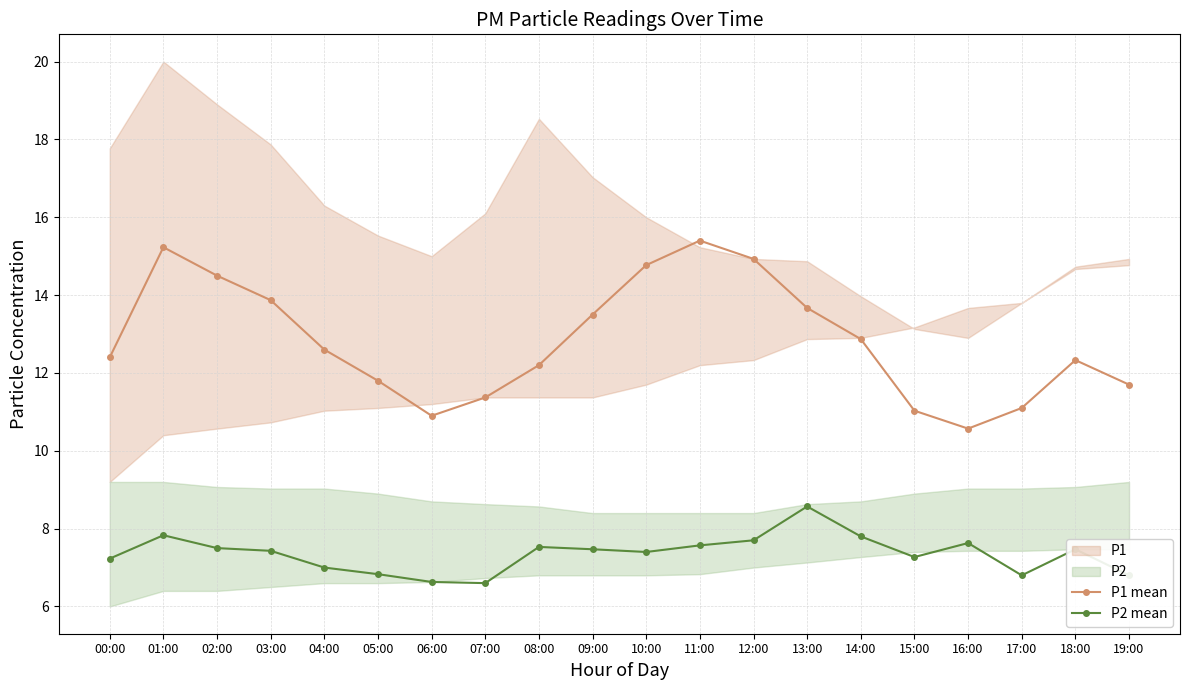

Which has a higher value, 07:00 or 05:00?

05:00